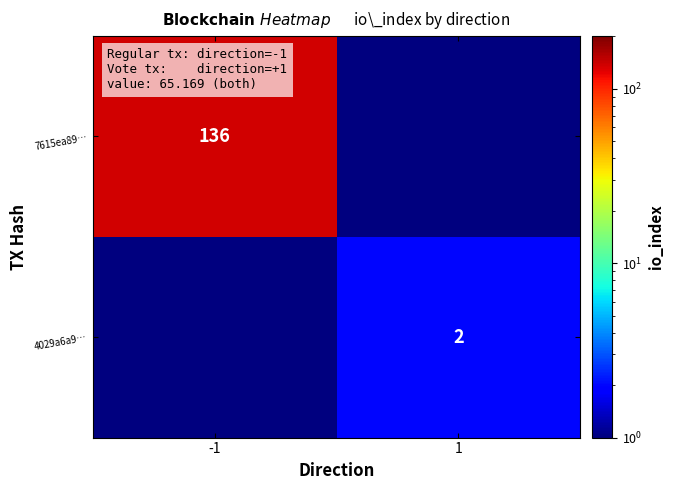

True or false: 4029a6a9… has a value of 3.6 at 1.

False